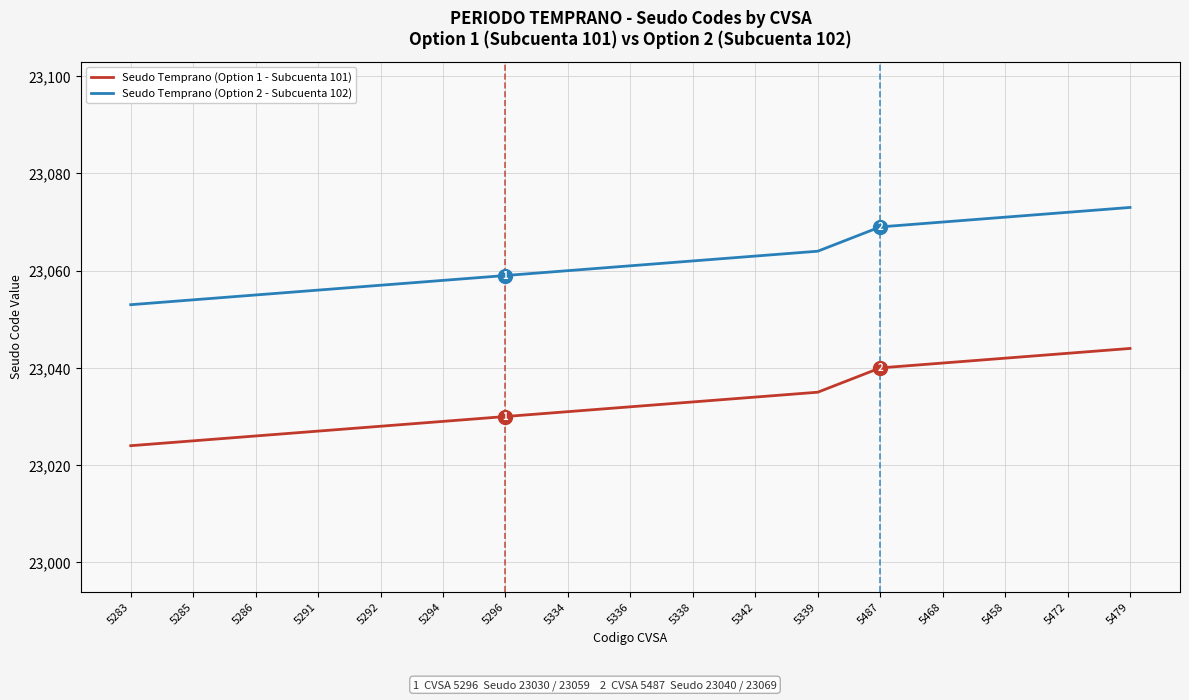

At which category is the sum across all series the highest?

5479